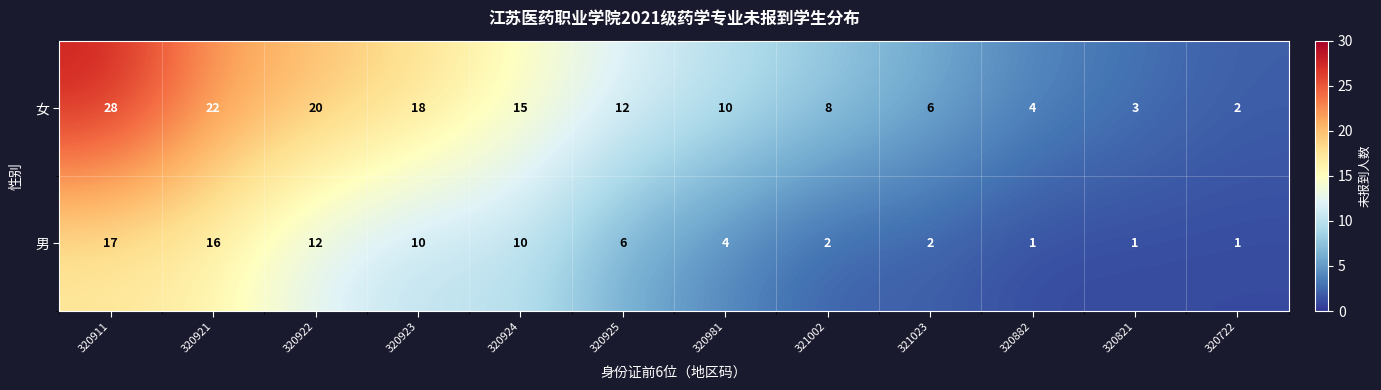

Reading left to right, extract all data points from this chart.

女: 28	22	20	18	15	12	10	8	6	4	3	2
男: 17	16	12	10	10	6	4	2	2	1	1	1